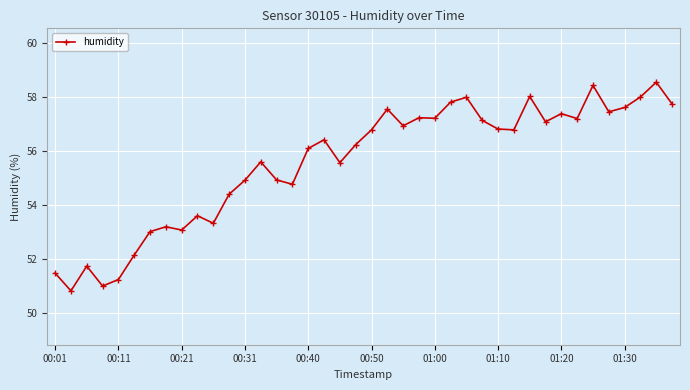

Reading left to right, what are all the values shown in this chart?

51.5	50.8	51.7	51.0	51.2	52.1	53.0	53.2	53.1	53.6	53.3	54.4	54.9	55.6	54.9	54.8	56.1	56.4	55.6	56.2	56.8	57.6	56.9	57.2	57.2	57.8	58.0	57.1	56.8	56.8	58.0	57.1	57.4	57.2	58.4	57.5	57.6	58.0	58.6	57.8